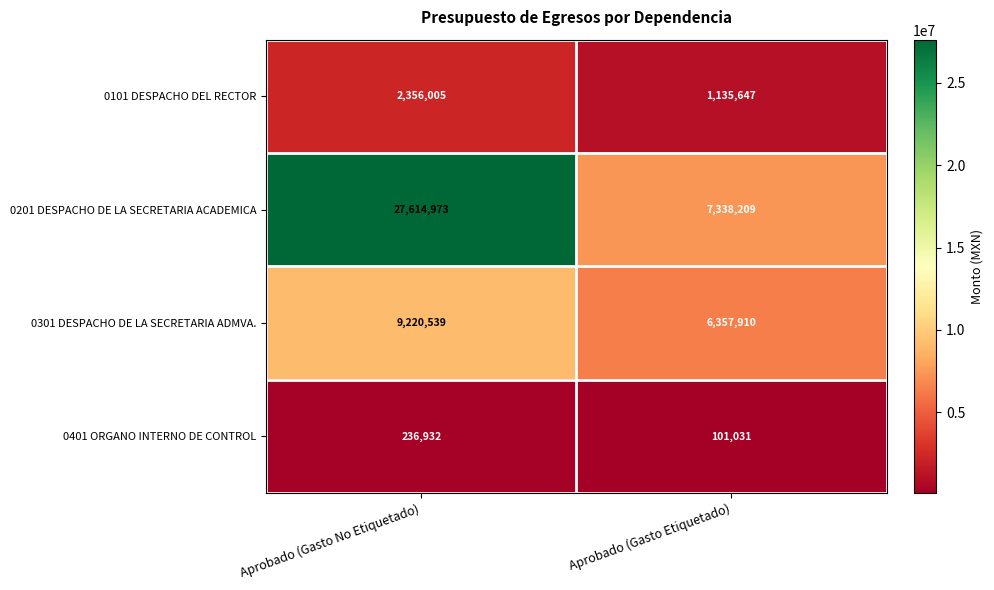

Which label corresponds to the largest value in the chart?

Aprobado (Gasto No Etiquetado)